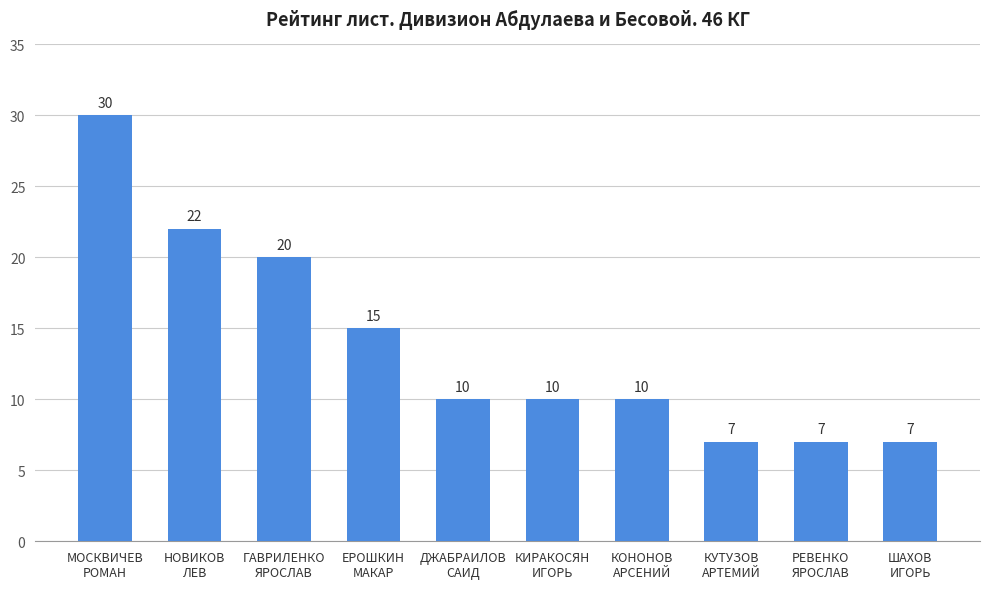

Reading left to right, extract all data points from this chart.

МОСКВИЧЕВ
РОМАН=30	НОВИКОВ
ЛЕВ=22	ГАВРИЛЕНКО
ЯРОСЛАВ=20	ЕРОШКИН
МАКАР=15	ДЖАБРАИЛОВ
САИД=10	КИРАКОСЯН
ИГОРЬ=10	КОНОНОВ
АРСЕНИЙ=10	КУТУЗОВ
АРТЕМИЙ=7	РЕВЕНКО
ЯРОСЛАВ=7	ШАХОВ
ИГОРЬ=7